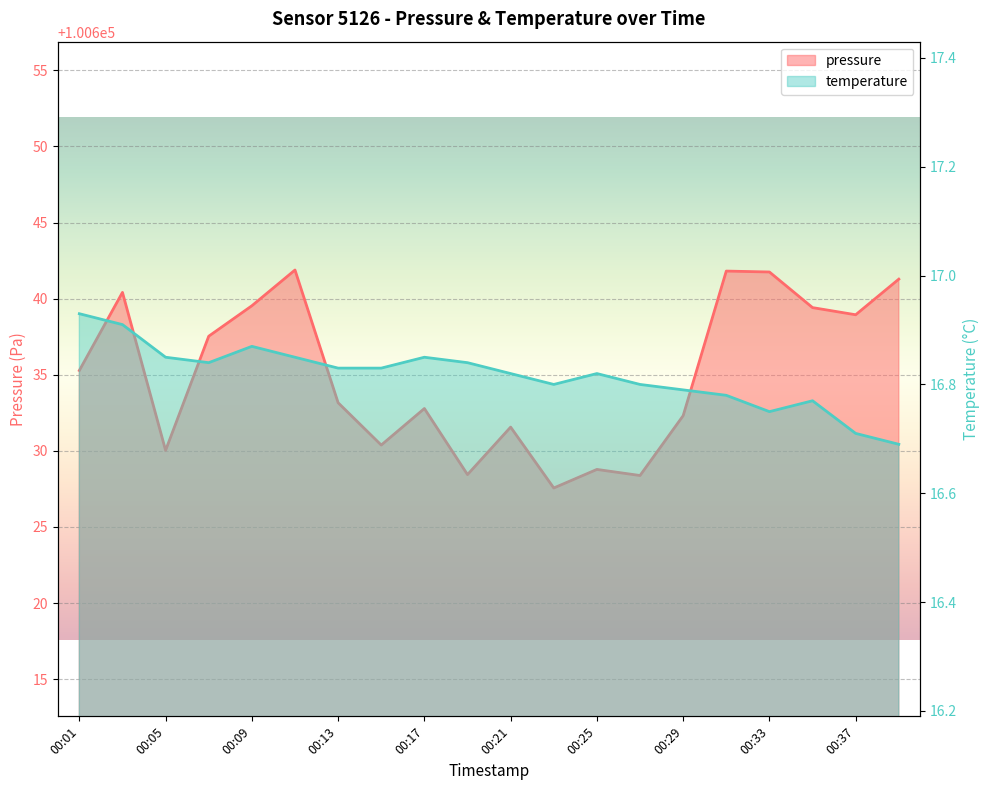

The value of pressure at 00:11 is 155581.3. True or false?

False